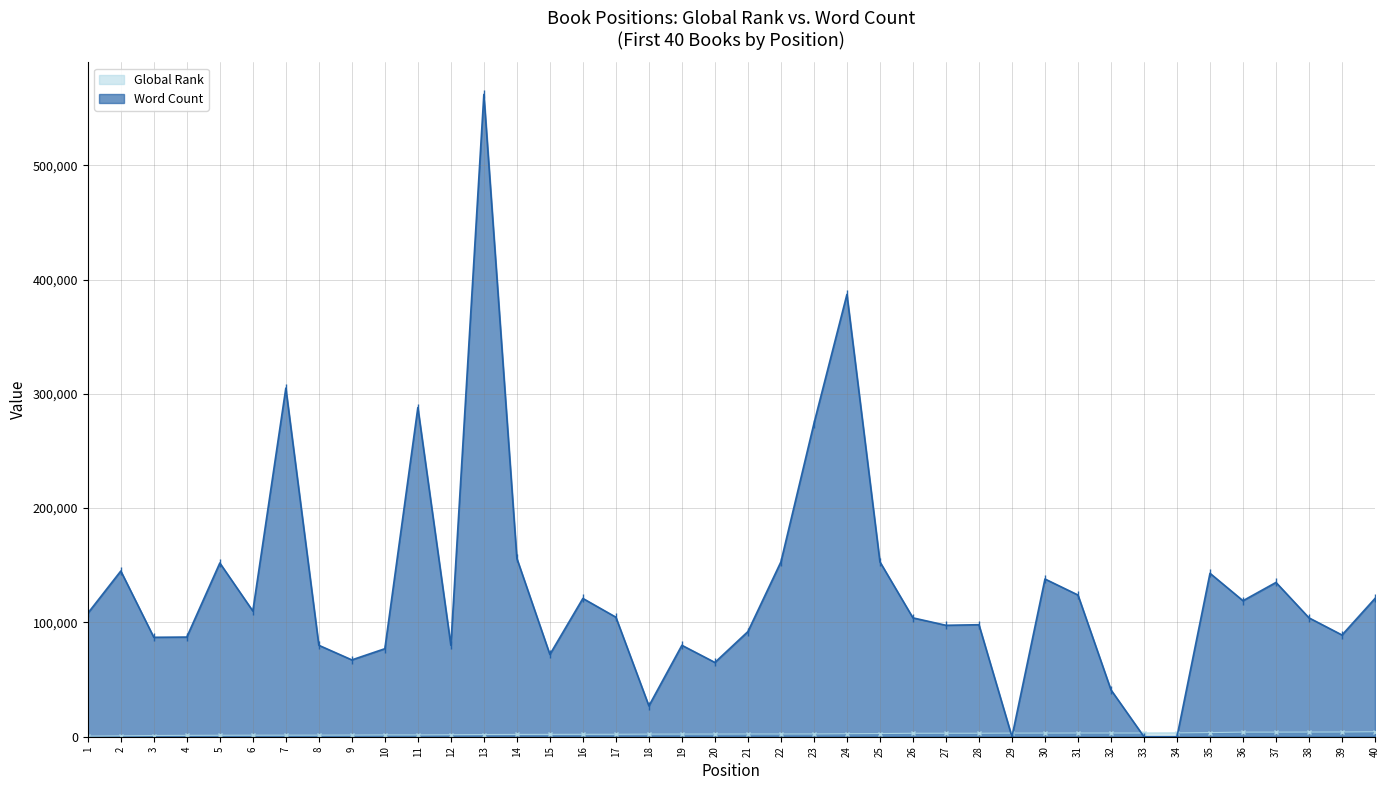

What is the difference between the maximum and minimum values in the Word Count series?

561996